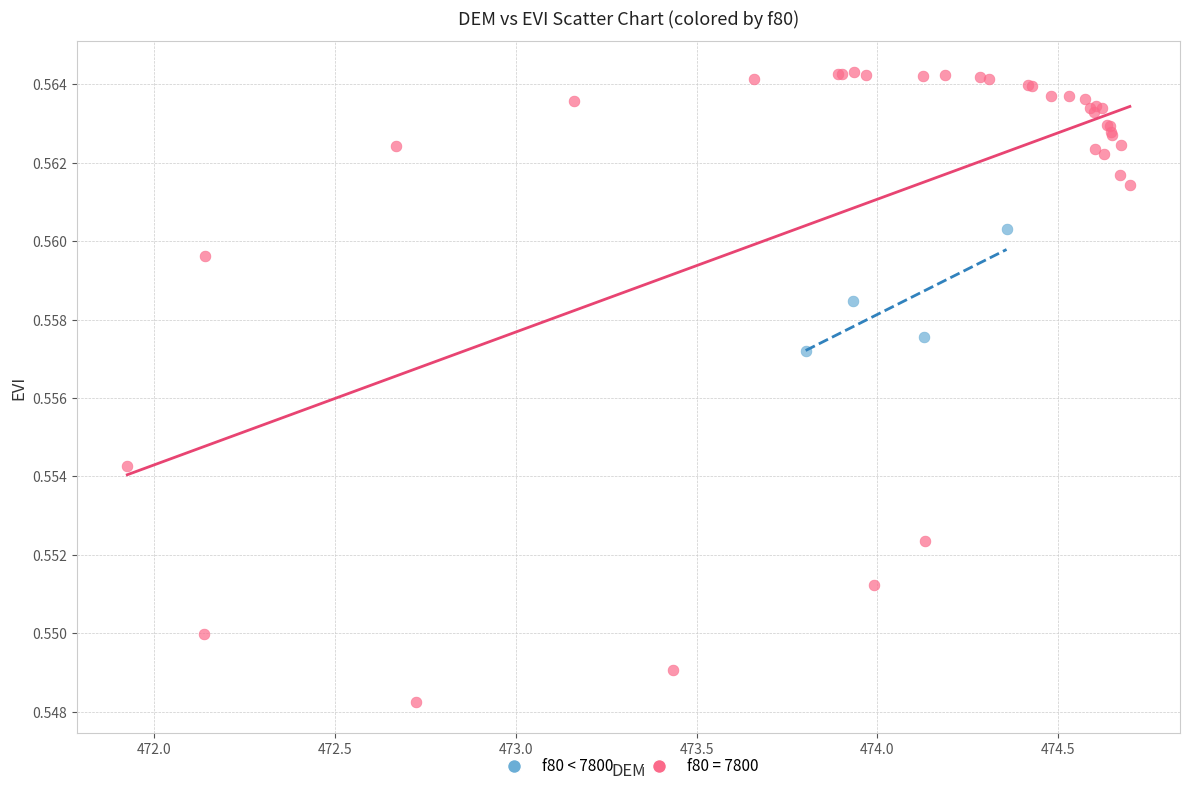

Which series has the widest spread of Y values?

f80 = 7800